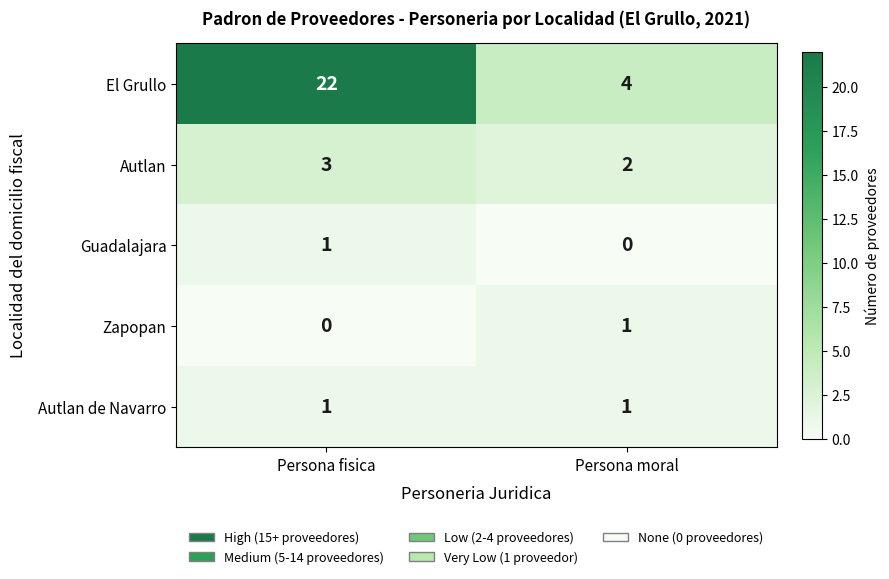

Which series has the widest spread of values?

El Grullo